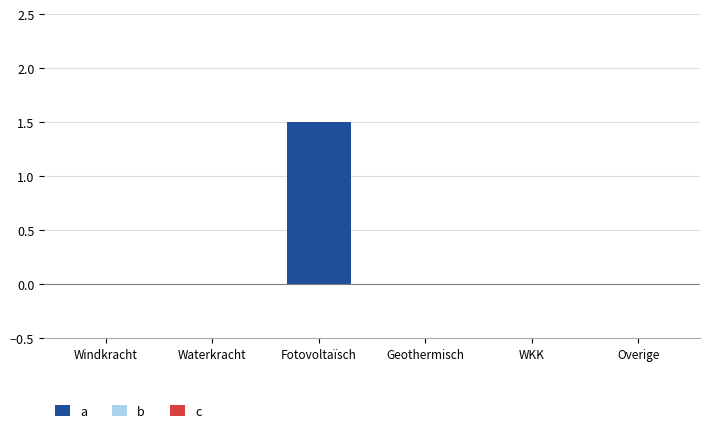

What is the sum of all values?

1.5